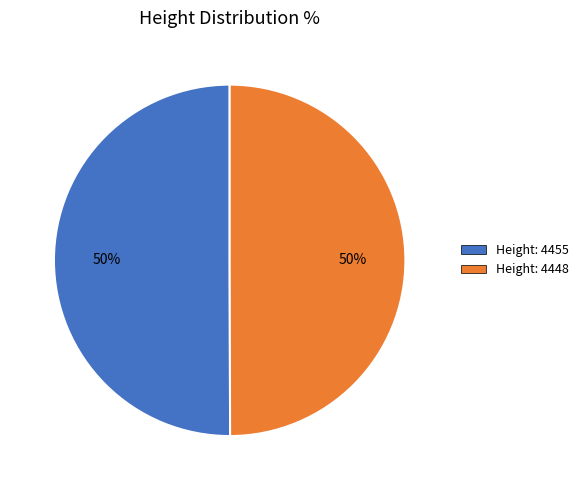

Combined, do Height: 4455 and Height: 4448 account for over 50%?

Yes